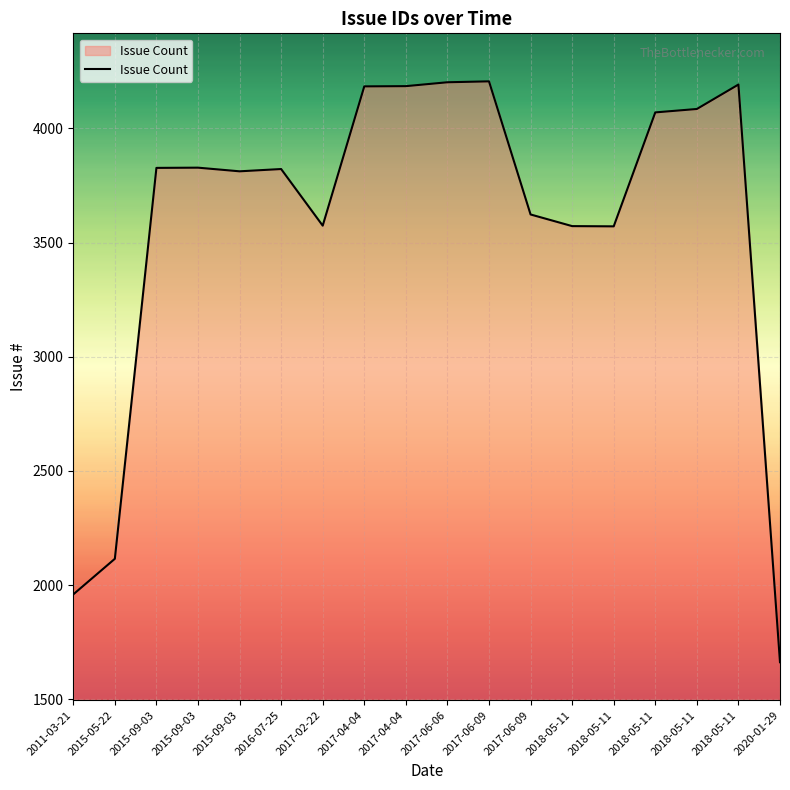

What is the average value?

3583